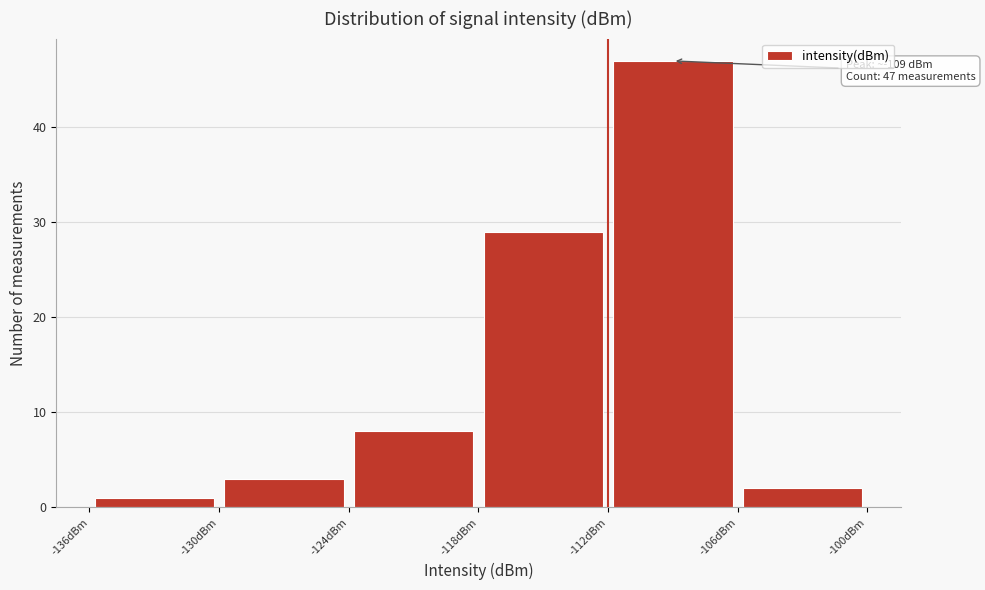

Over which range of the x-axis is the bar tallest?

-112 to -106